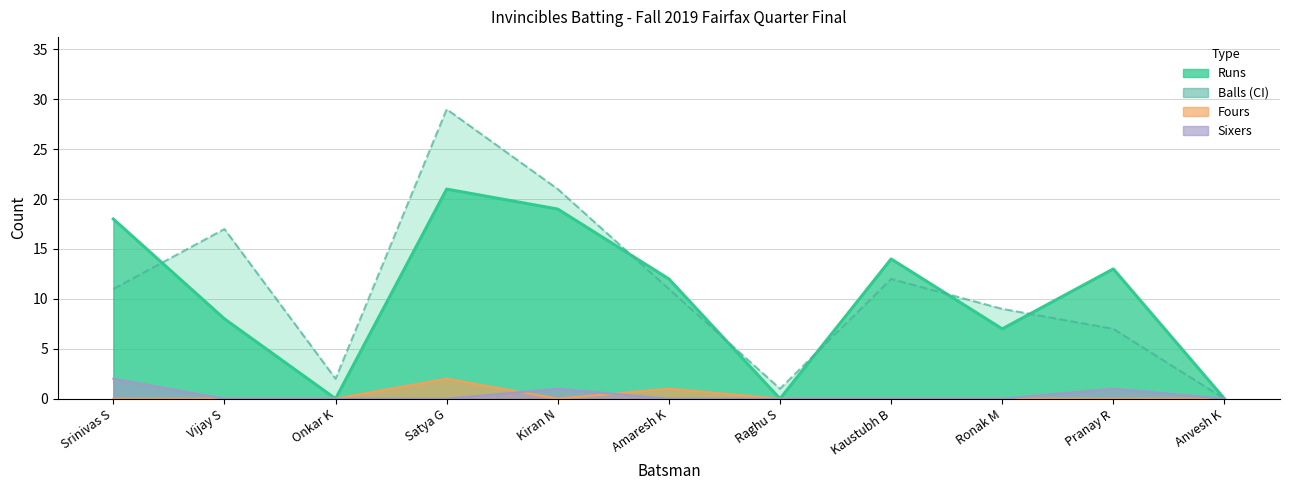

What is the label of the 1st point from the right?

Anvesh K